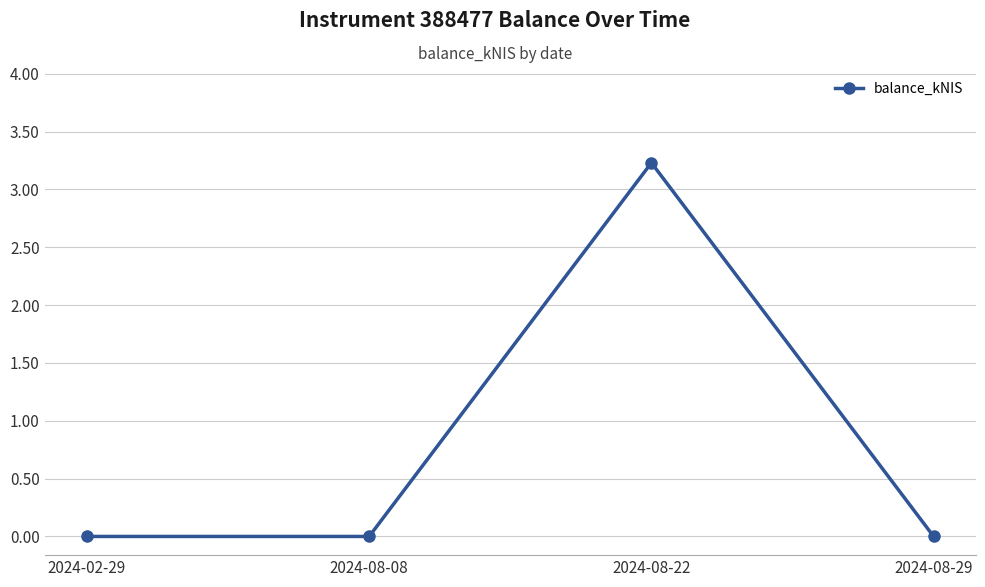

What is the difference between the maximum and second lowest values?

3.2